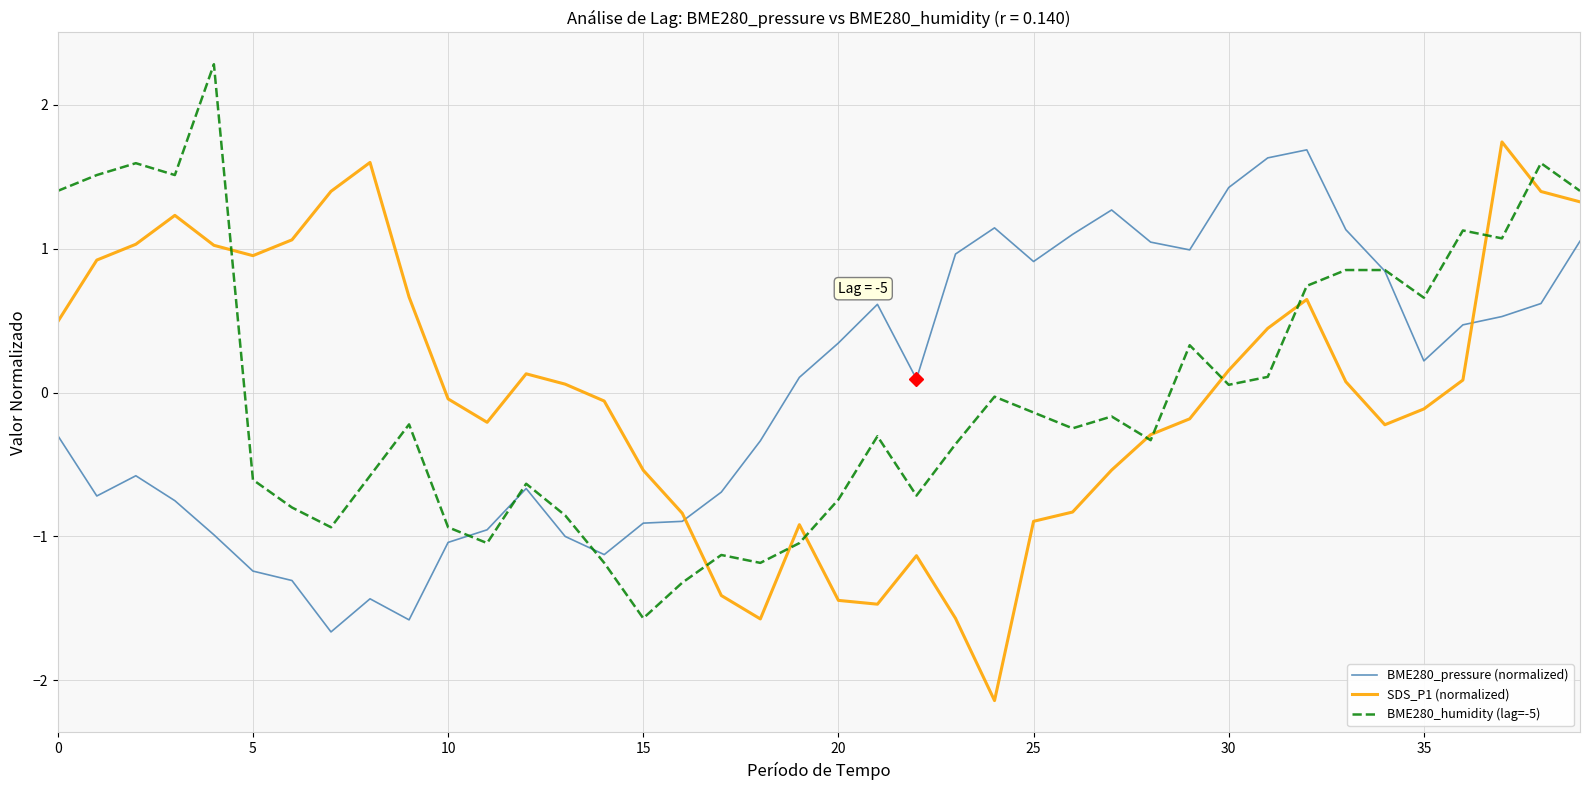

Which series ends up on top after the final intersection of SDS_P1 (normalized) and BME280_pressure (normalized)?

SDS_P1 (normalized)